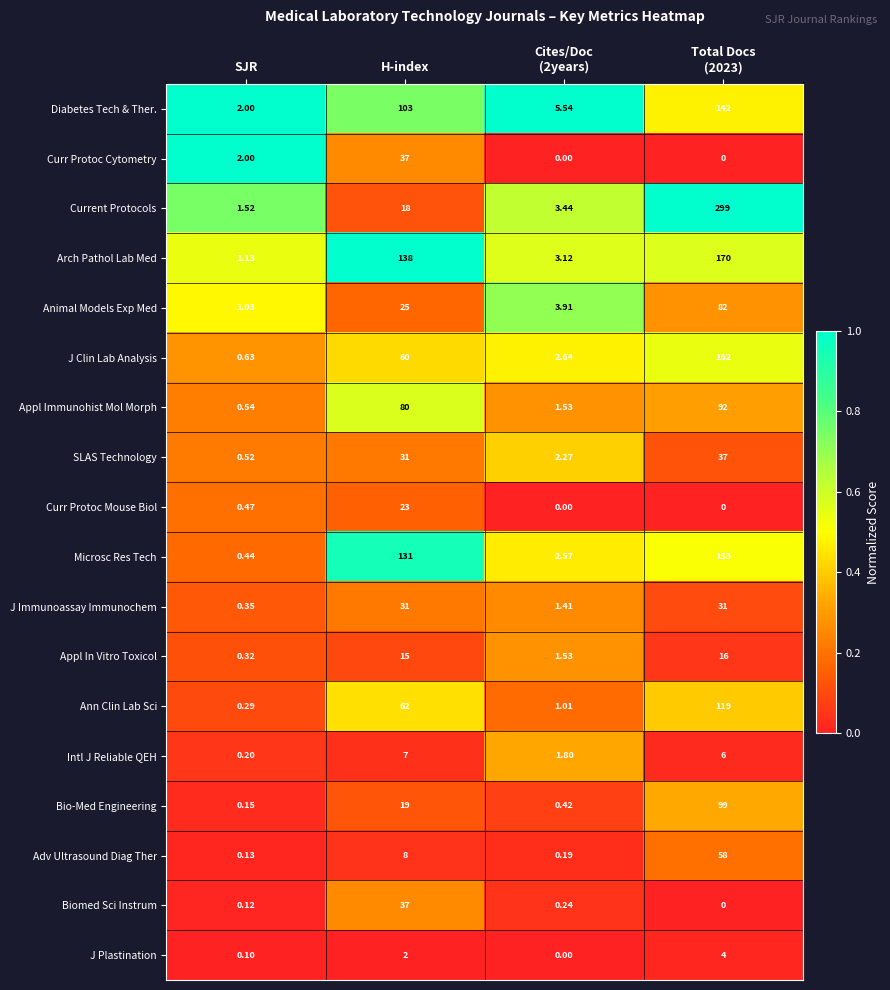

Where does the Intl J Reliable QEH series first go above 6?

H-index